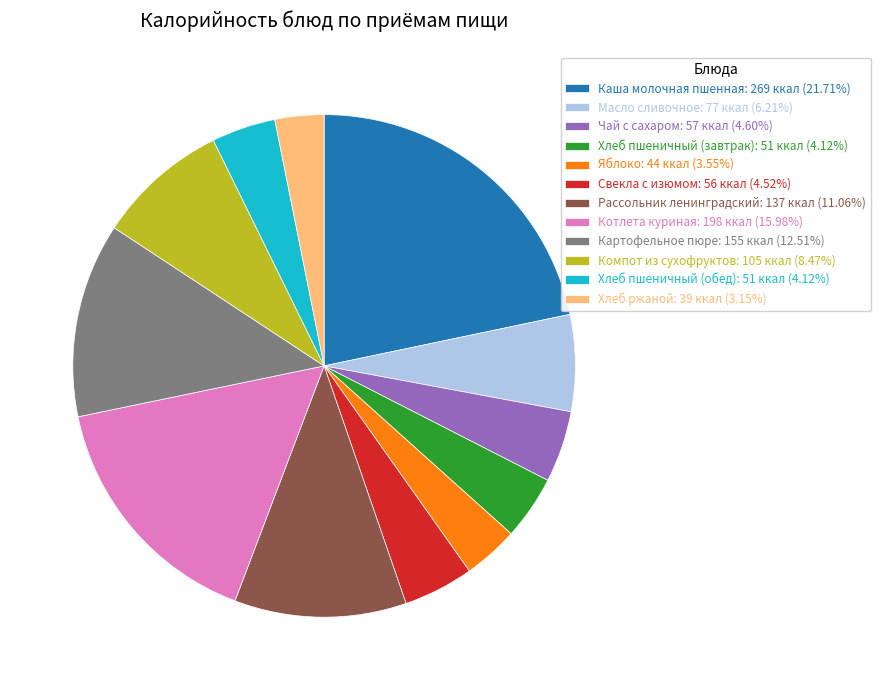

Is it true that Хлеб ржаной is 3% of the pie?

True